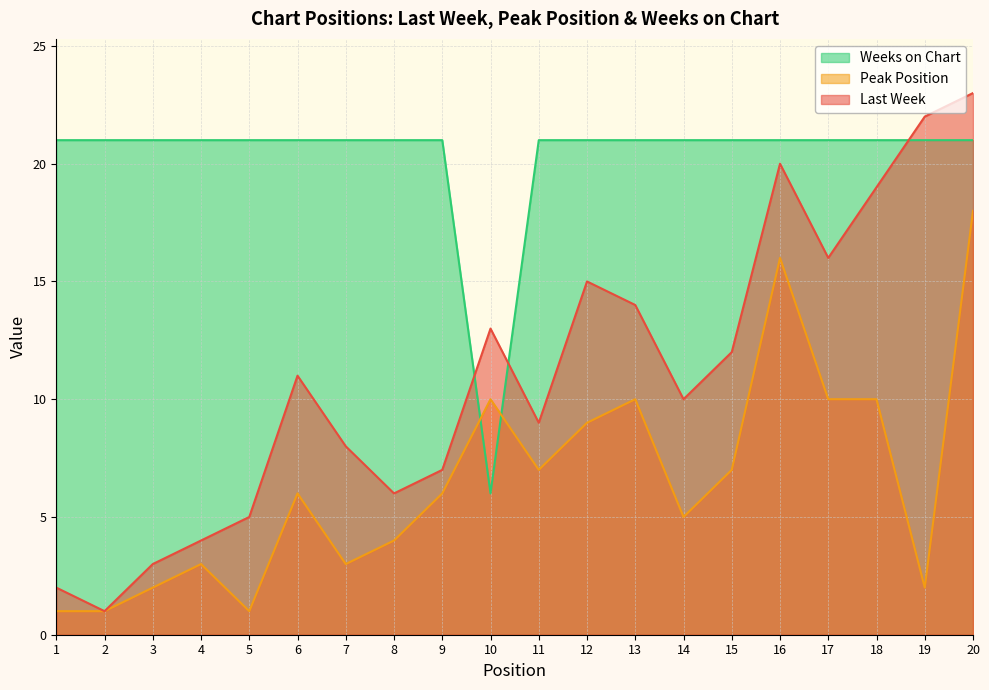

Is it true that Last Week equals 2 at 1?

True